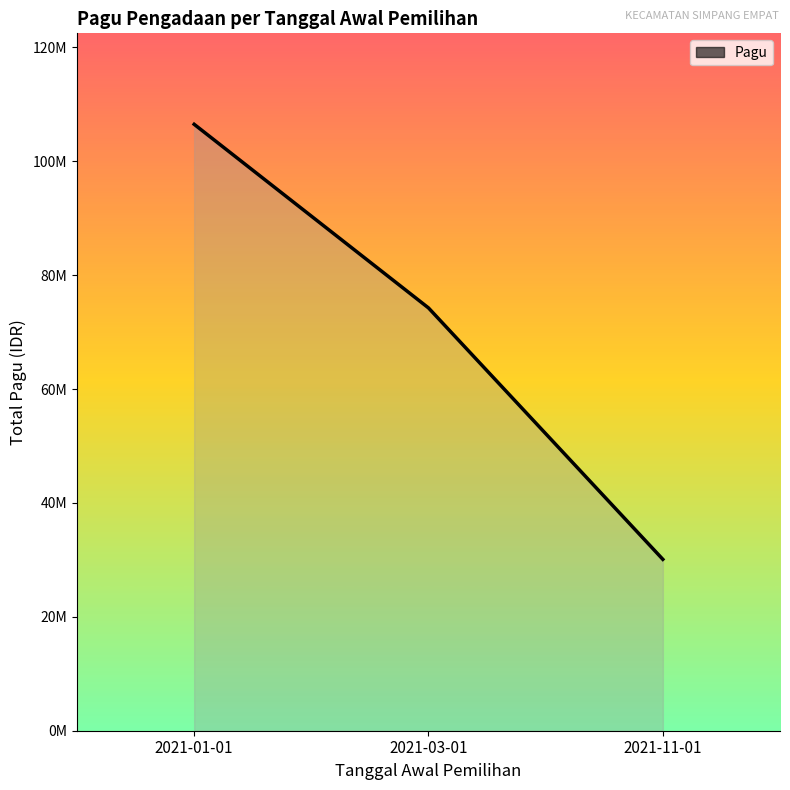

Does the chart display data point markers on the line(s)?

No